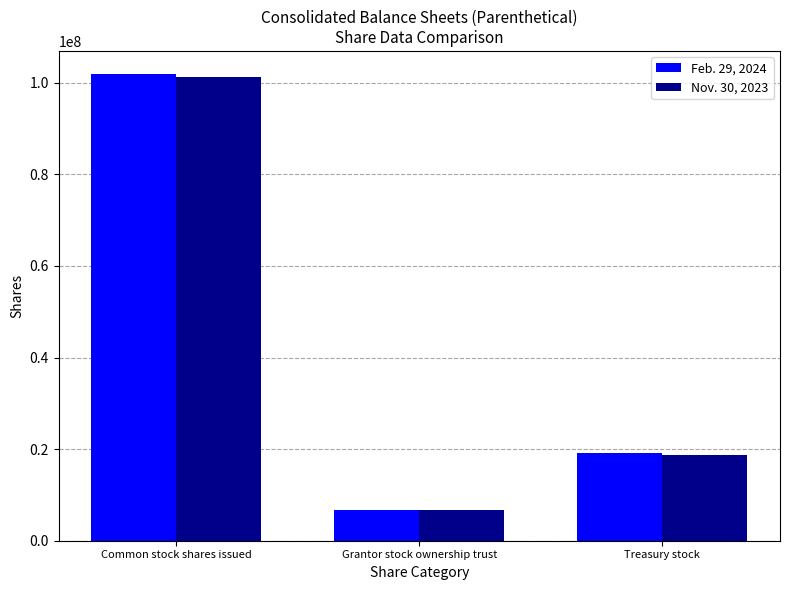

At which label is Feb. 29, 2024 closest to 54283464?

Treasury stock